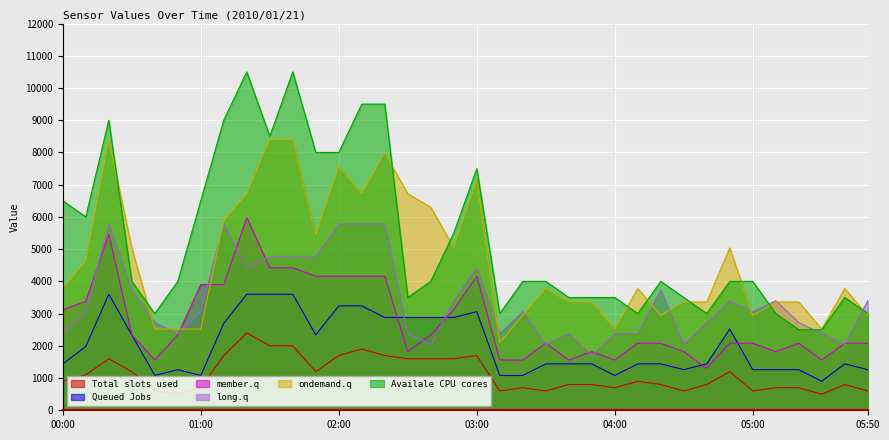

Which series has the widest spread of values?

Availale CPU cores